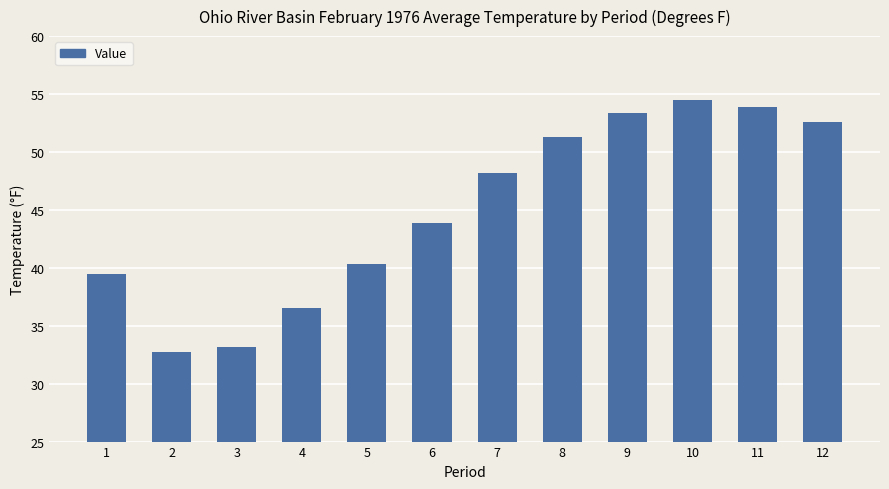

What is the change in value from 9 to 10?

+1.1